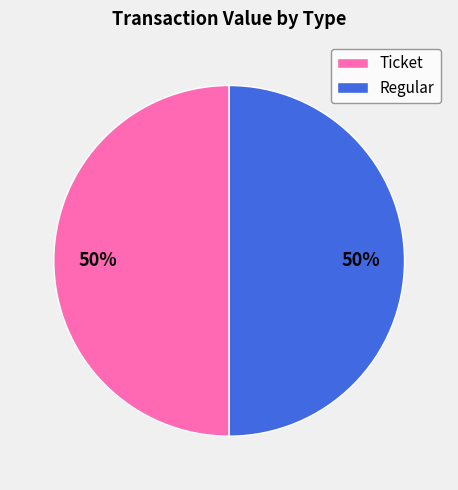

To the nearest percent, what is the combined percentage of Ticket and Regular?

100%